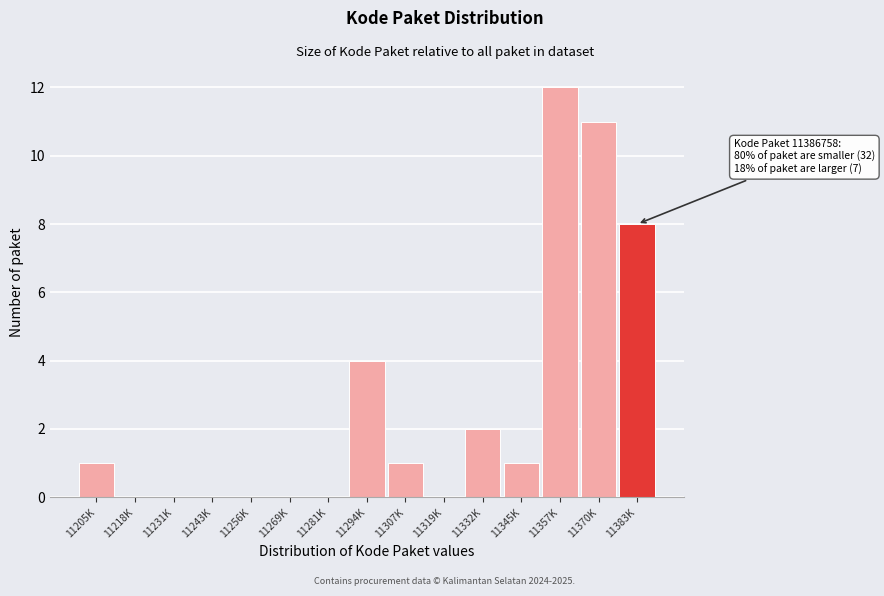

Reading right to left, what are all the values shown in this chart?

11383K=8	11370K=11	11357K=12	11345K=1	11332K=2	11319K=0	11307K=1	11294K=4	11281K=0	11269K=0	11256K=0	11243K=0	11231K=0	11218K=0	11205K=1